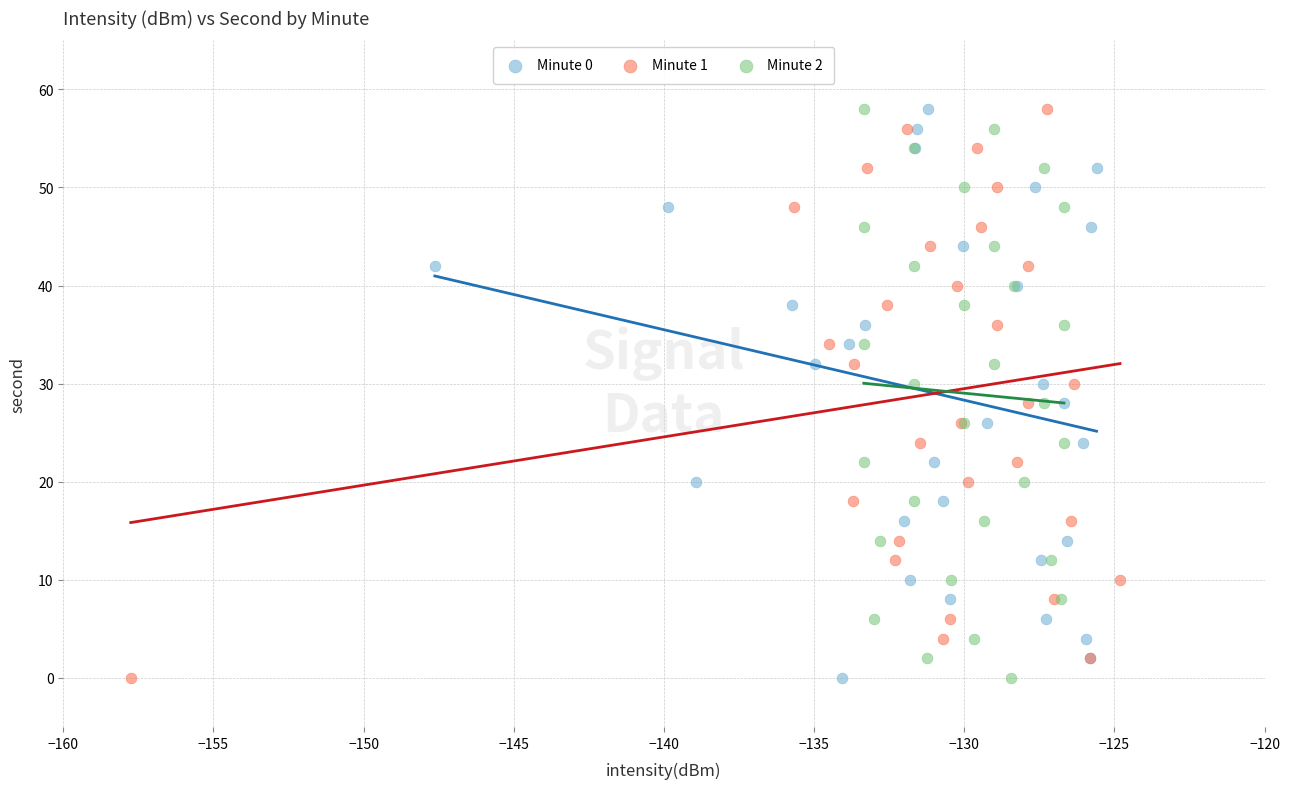

What are all the series names shown in the legend?

Minute 0, Minute 1, Minute 2